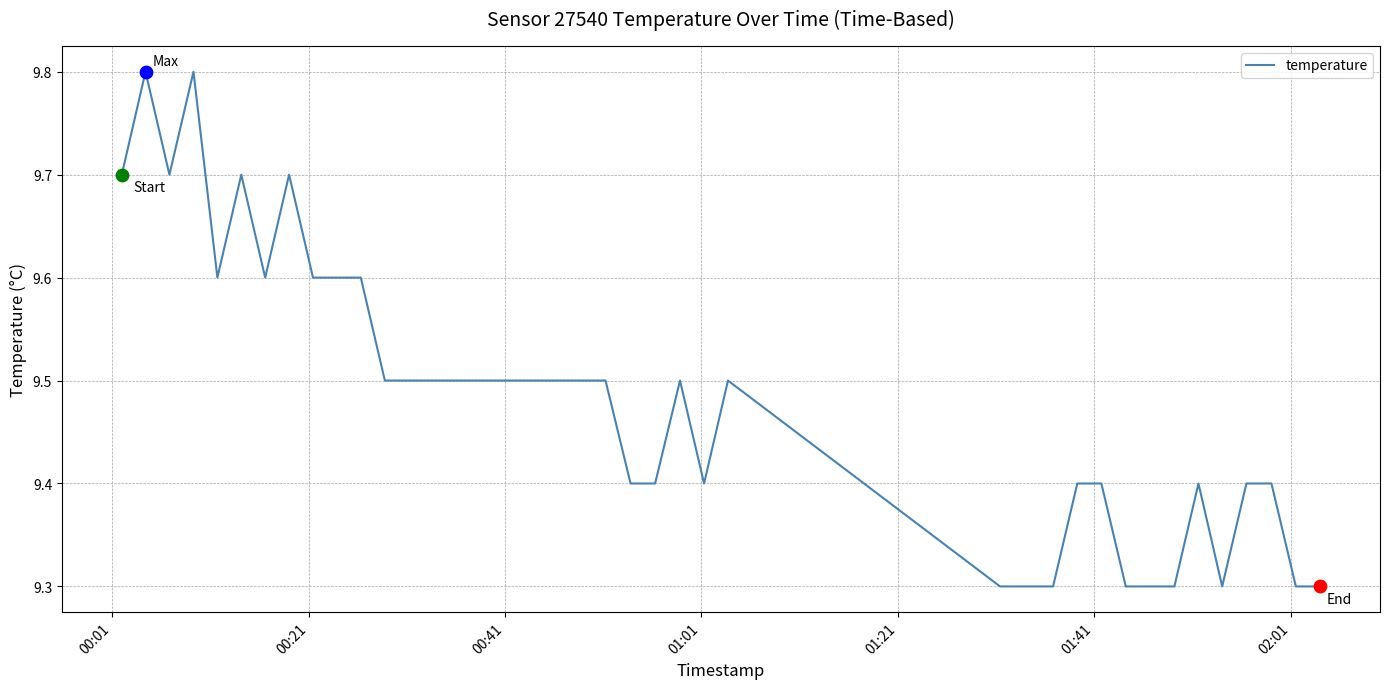

What is the difference between the maximum and minimum values?

0.5